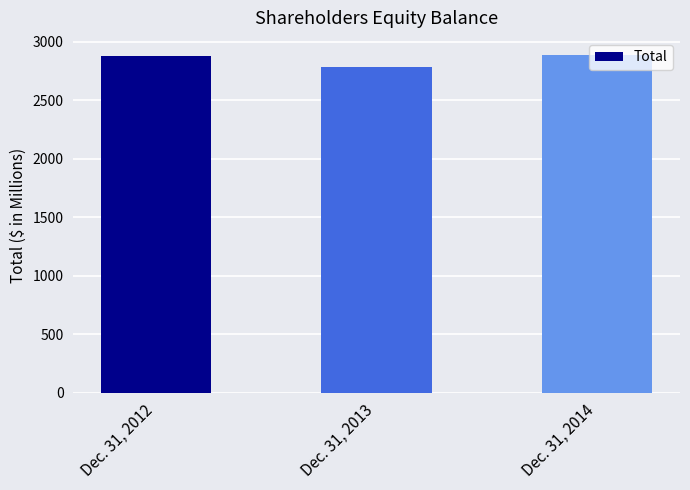

Reading left to right, what are all the values shown in this chart?

Dec. 31, 2012=2877	Dec. 31, 2013=2782	Dec. 31, 2014=2890